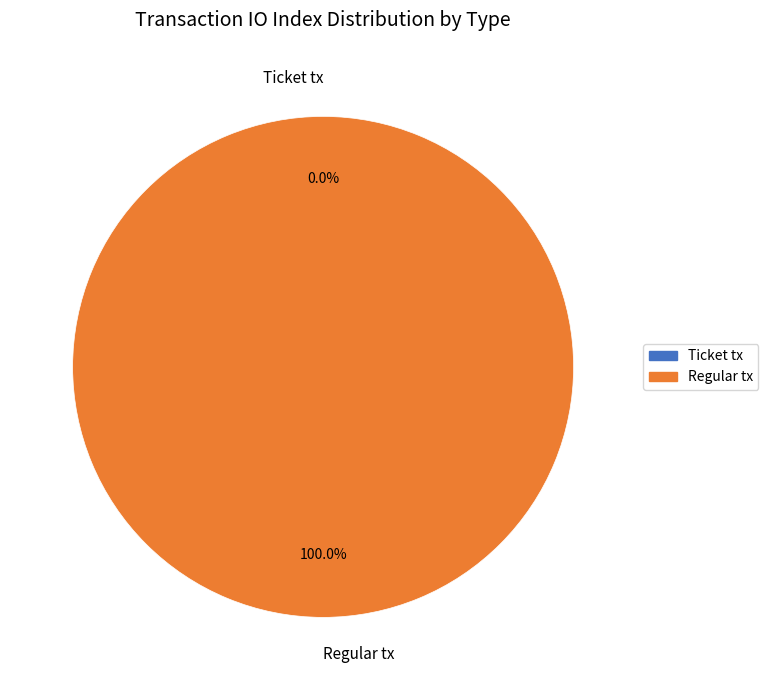

What is the smallest slice in the pie chart?

Ticket tx